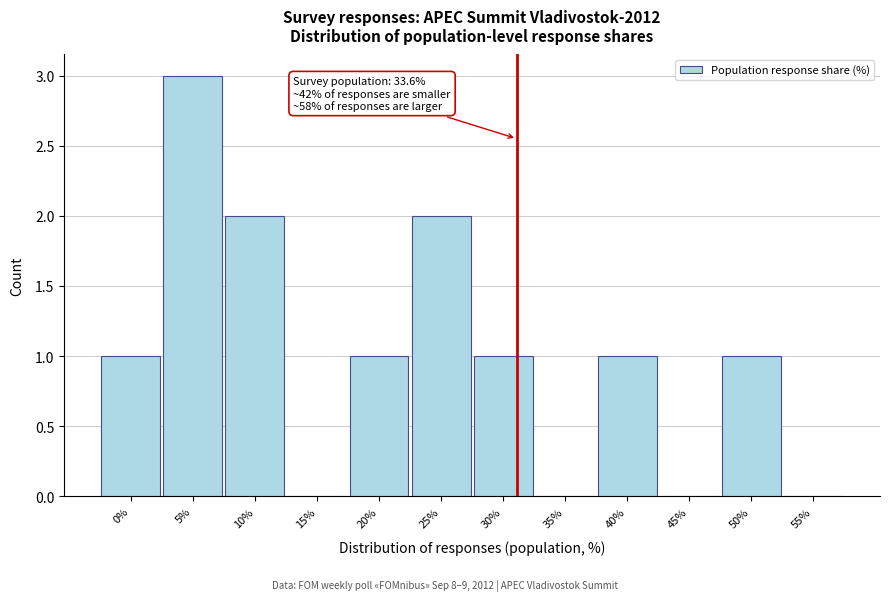

Reading left to right, transcribe all the data shown in this chart.

0%=1	5%=3	10%=2	15%=0	20%=1	25%=2	30%=1	35%=0	40%=1	45%=0	50%=1	55%=0